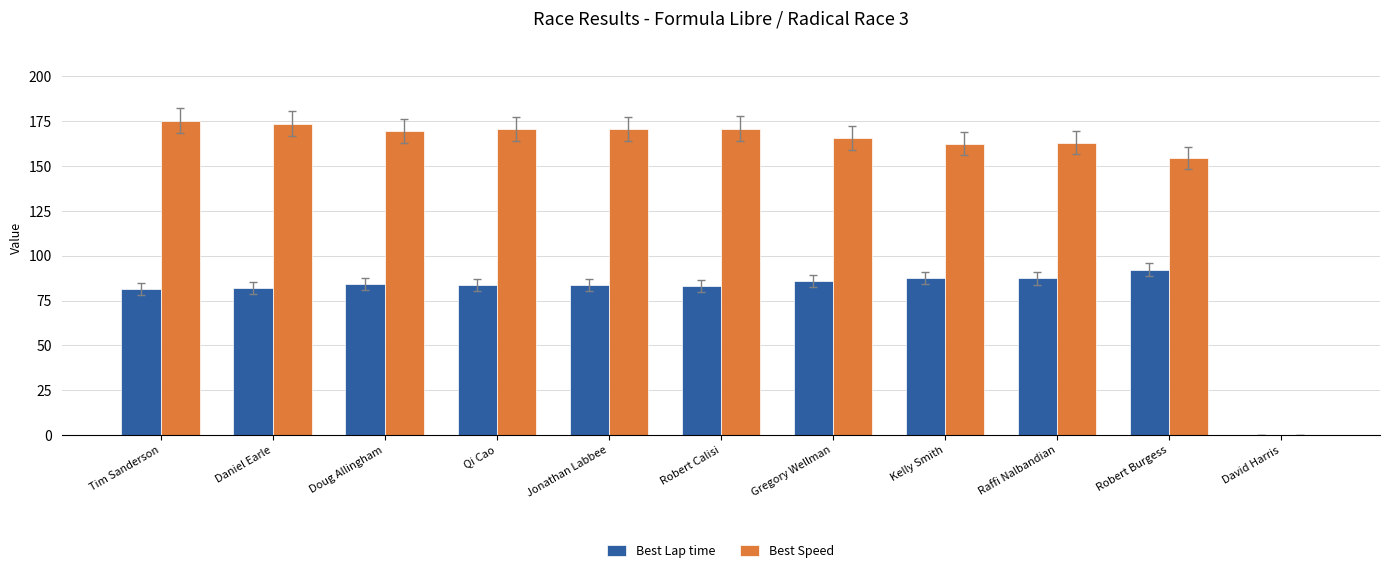

Which series has the largest total across all categories?

Best Speed